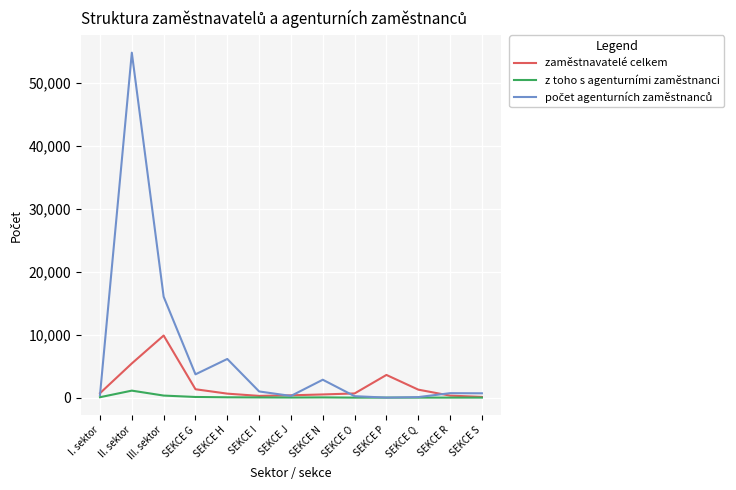

The zaměstnavatelé celkem series shows 707 at I. sektor. True or false?

True